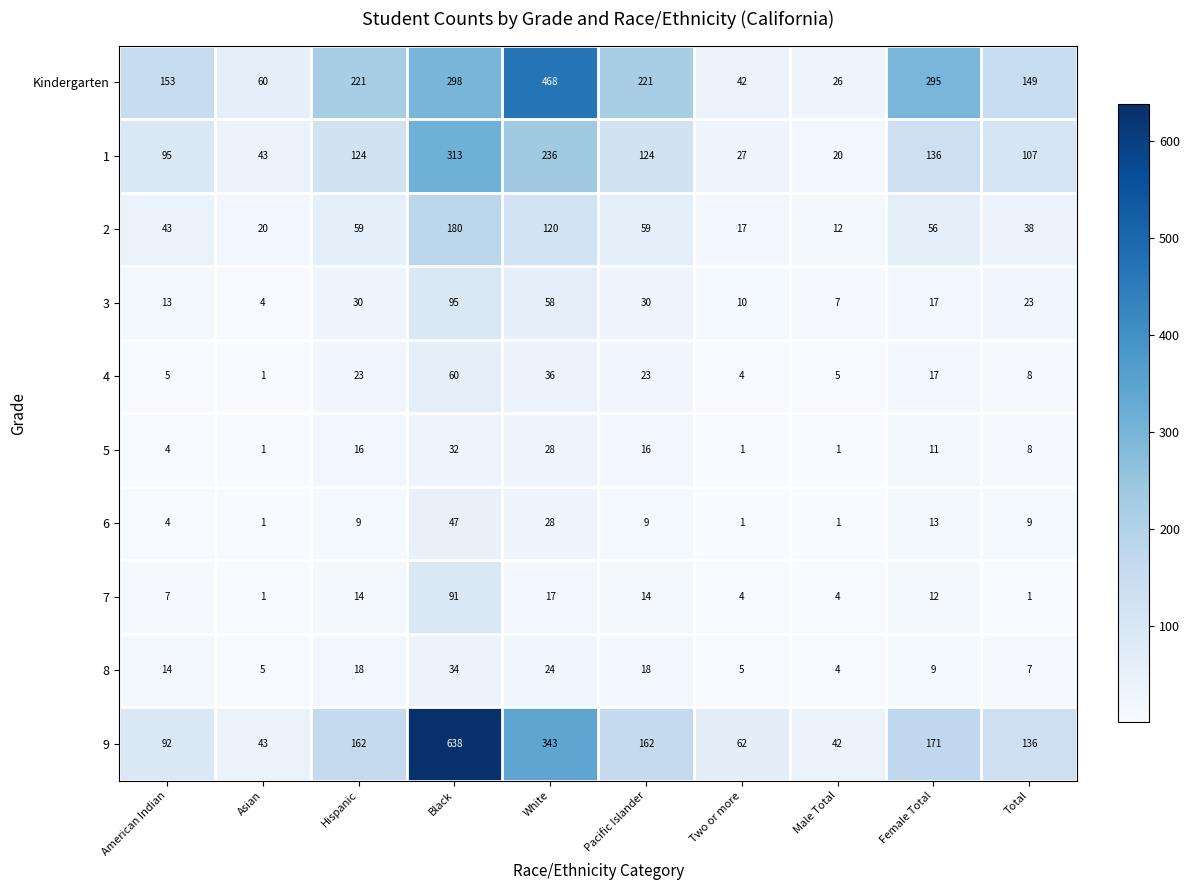

The Kindergarten series shows 203 at Black. True or false?

False